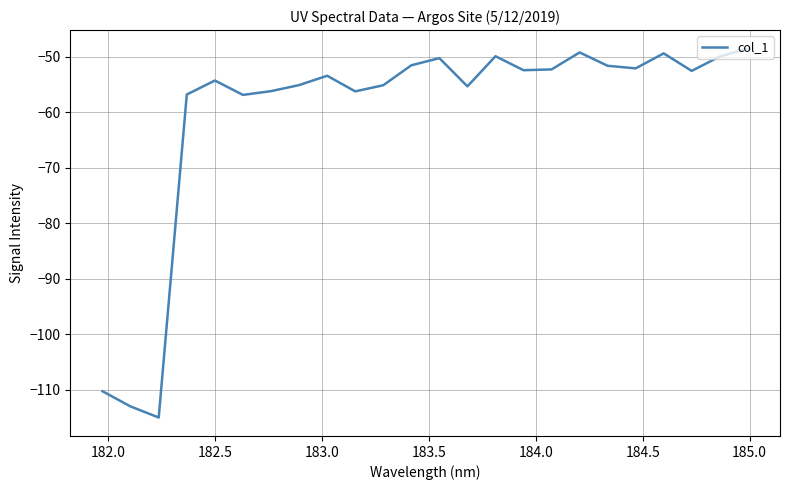

What is the difference between the maximum and minimum values?

66.5